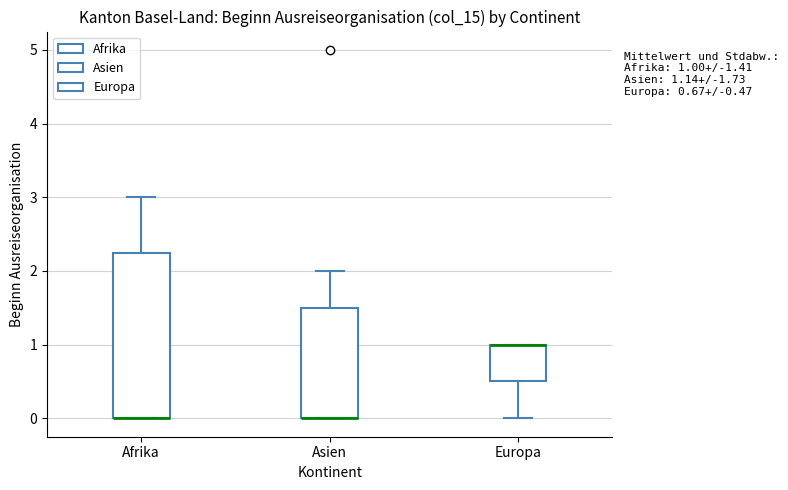

Which box is the tallest, from its lower edge to its upper edge?

Afrika